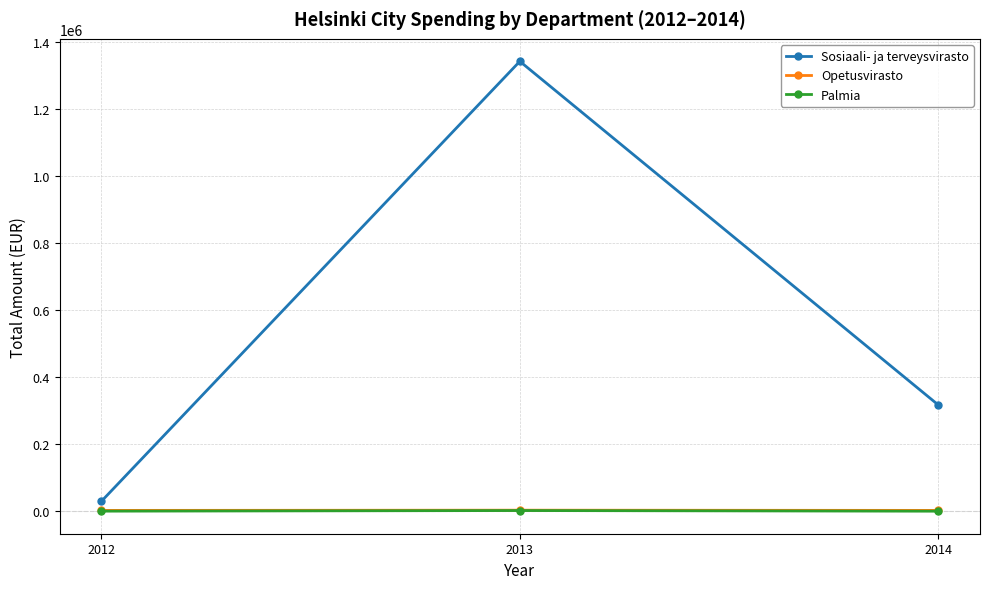

Which series has the largest total across all categories?

Sosiaali- ja terveysvirasto